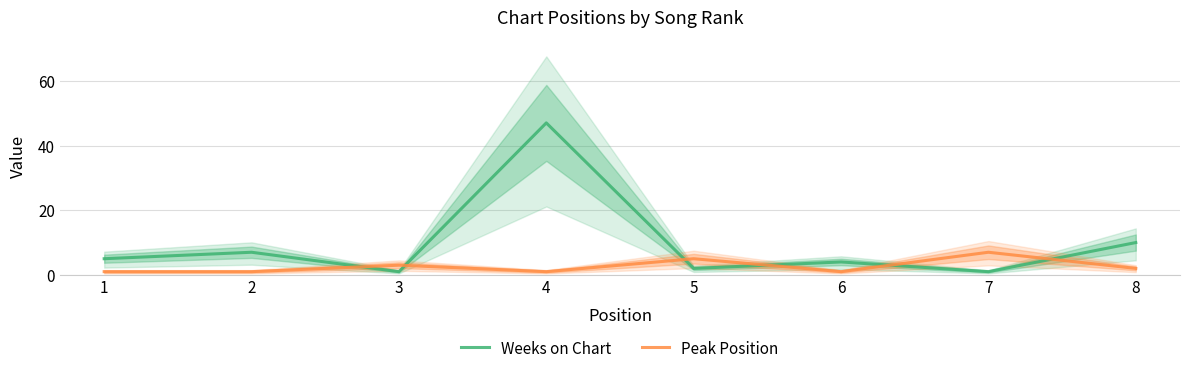

What is the sum of the Weeks on Chart values at 7 and 1?

6